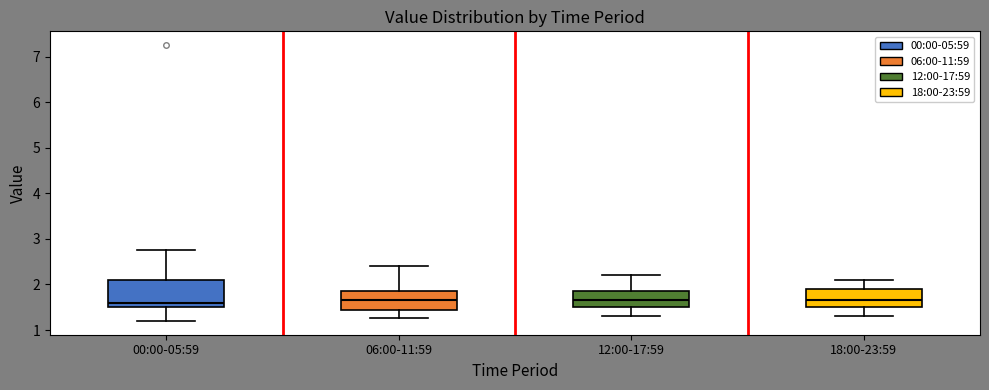

Where does the median line of the box for 06:00-11:59 sit on the y-axis? The values are not printed on the chart, so give them approximately, as read against the axis.

1.7